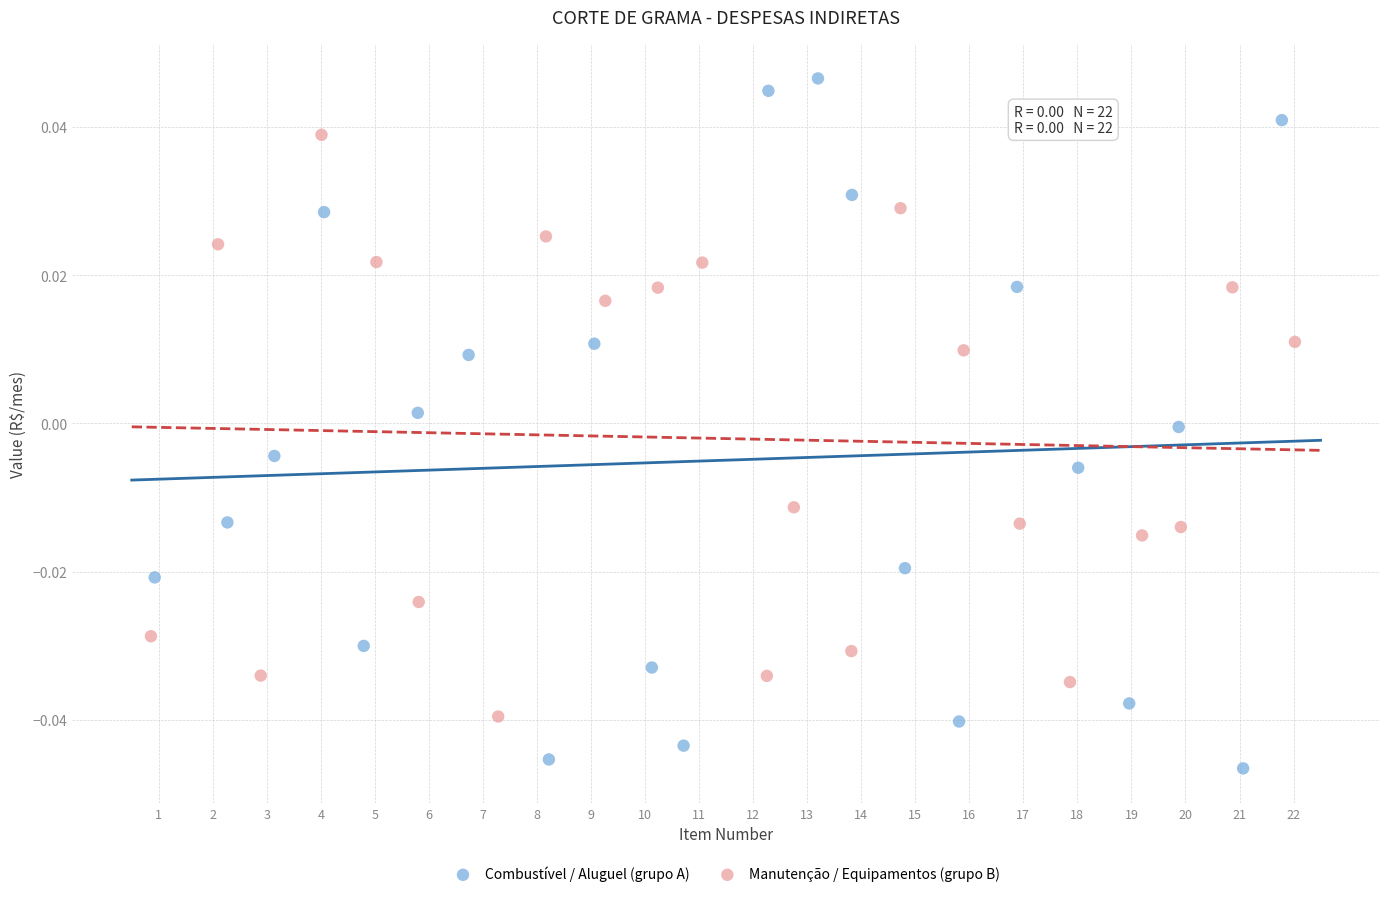

Which series contains the highest Y value?

Combustível / Aluguel (grupo A)